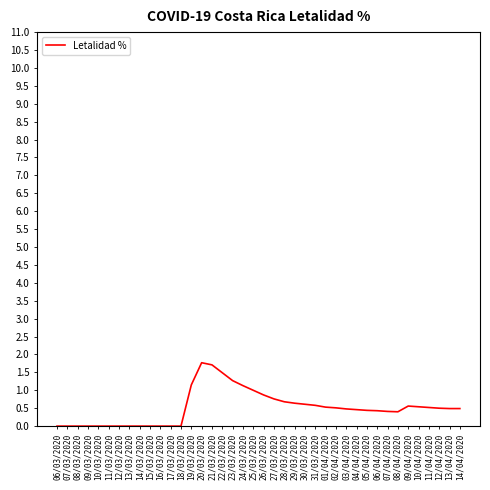

Is it true that the value at 22/03/2020 is 0.3?

False